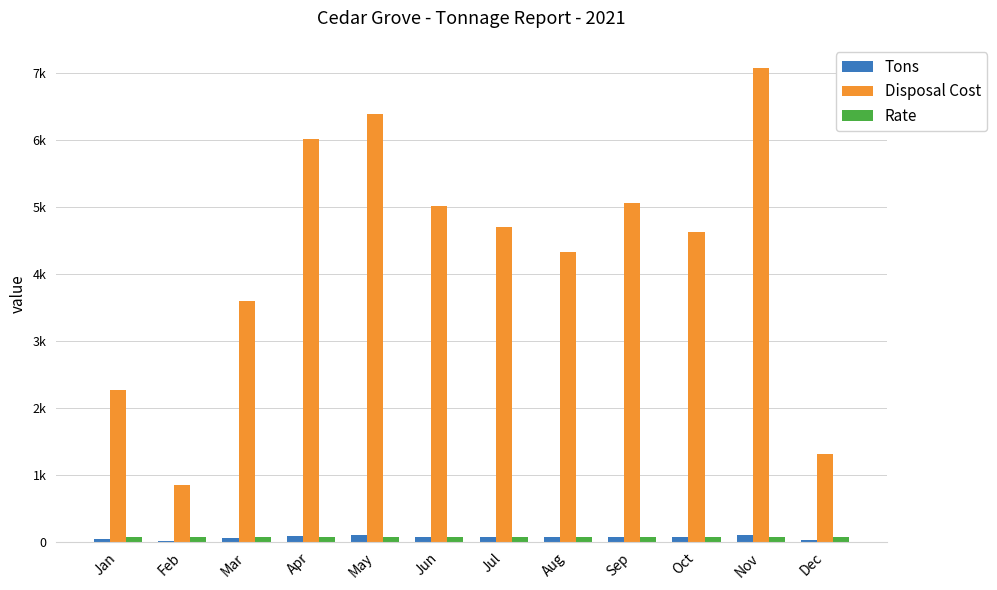

What is the sum of the Rate values at Jan and Oct?

132.2